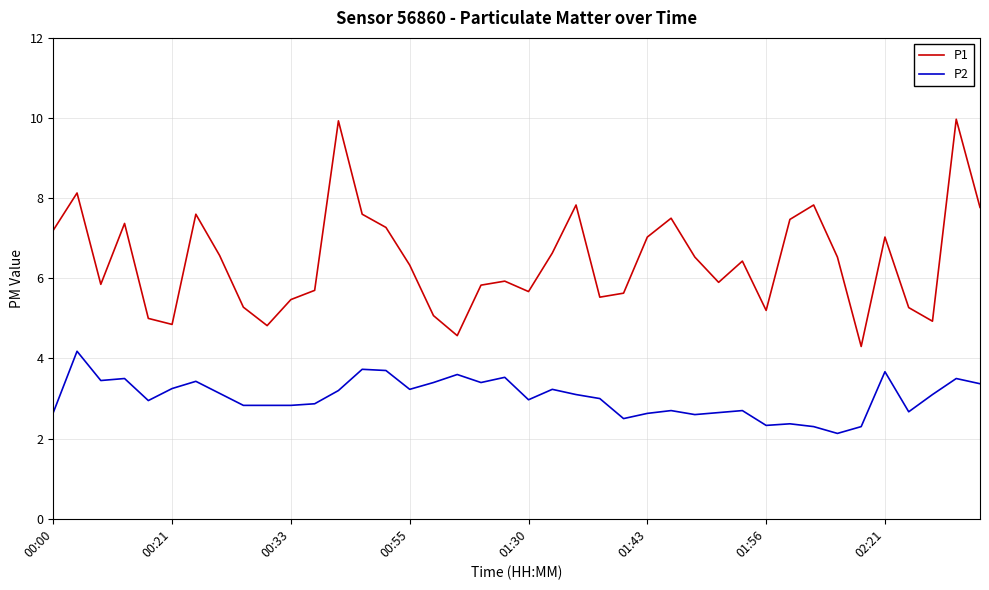

True or false: P1 and P2 intersect in this chart.

False